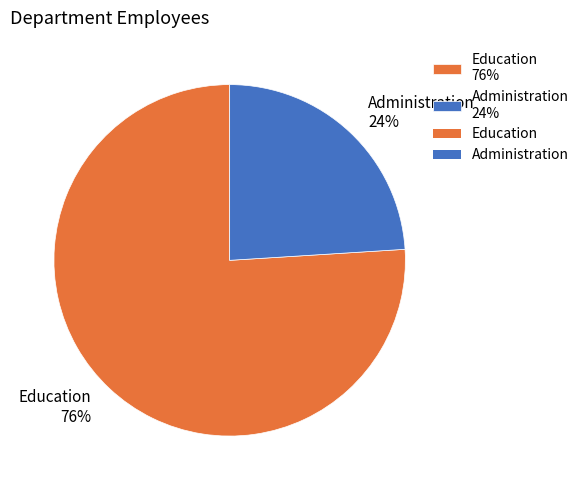

Does Education represent more than half of the total?

Yes